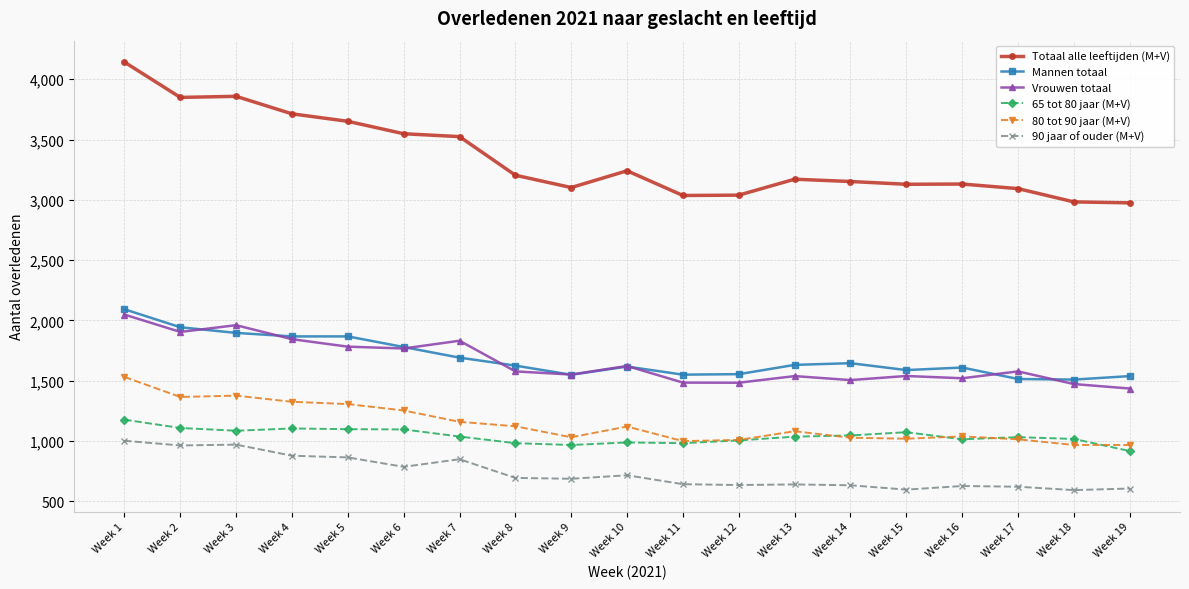

Is the value of Mannen totaal at Week 14 greater than the value of 80 tot 90 jaar (M+V) at Week 1?

Yes